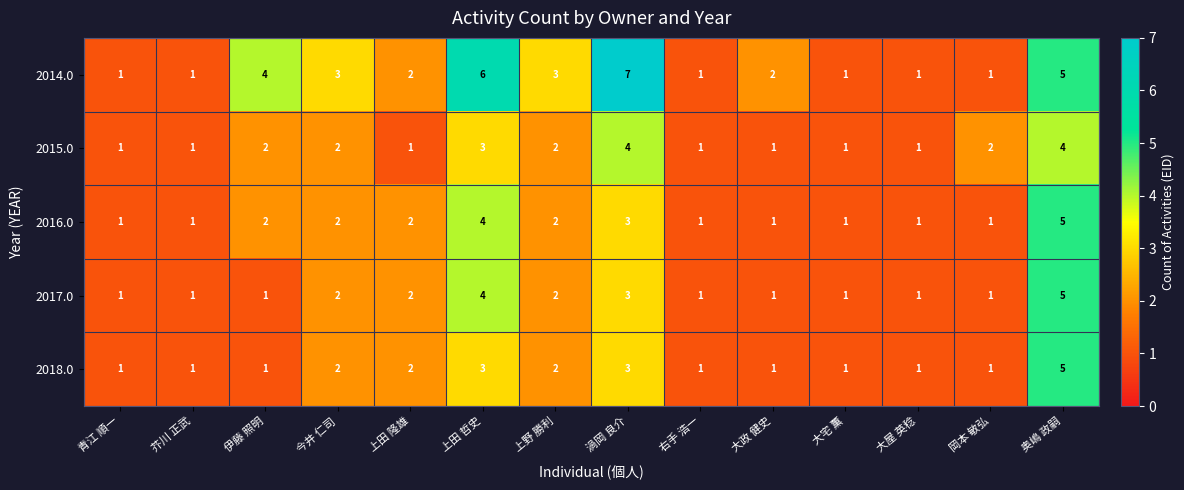

Count the number of data series in this chart.

5